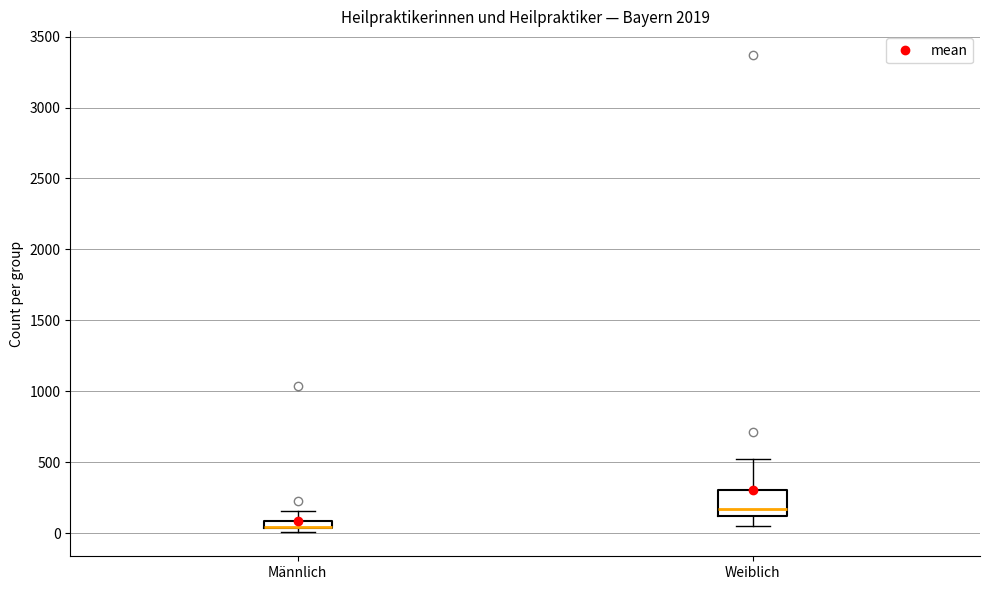

Where is the lower edge of the box for Weiblich on the y-axis? The values are not printed on the chart, so give them approximately, as read against the axis.

100